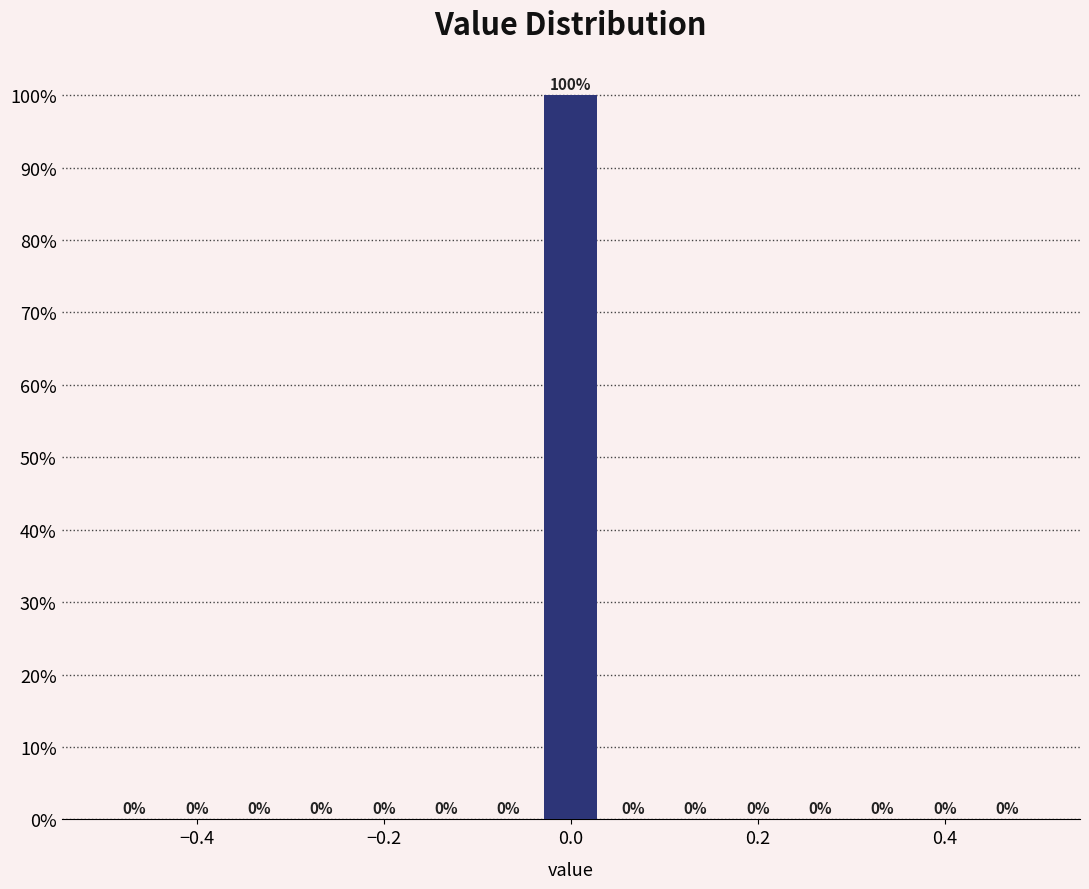

Read against the x-axis, roughly where is the centre of the tallest bar?

0.00